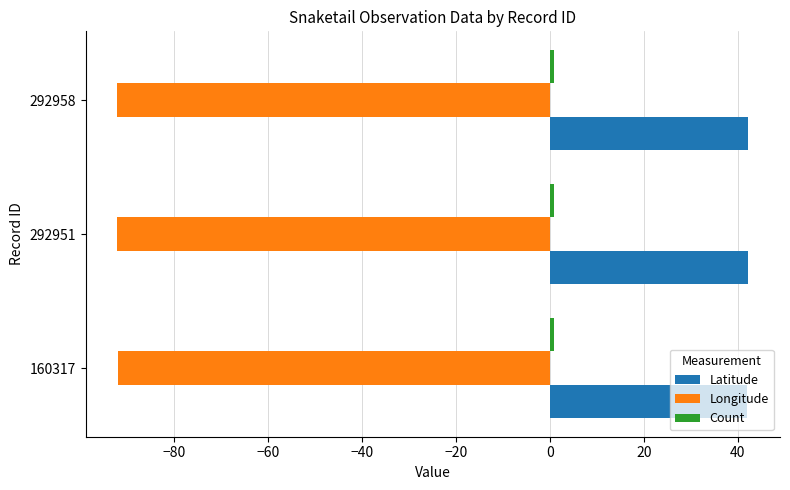

The value of Latitude at 160317 is 11.6. True or false?

False